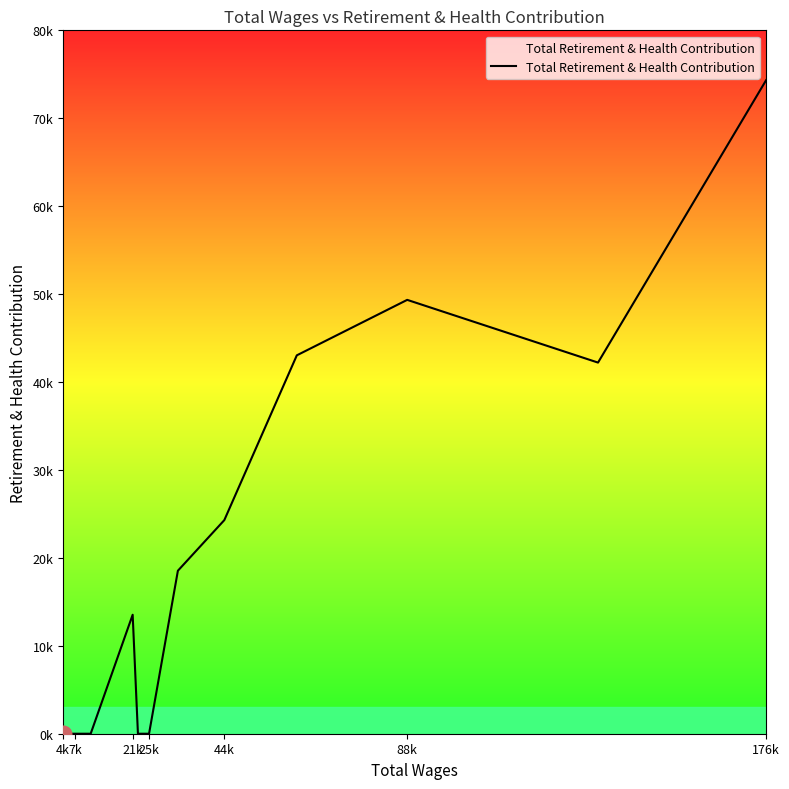

Does the chart have visible grid lines?

No